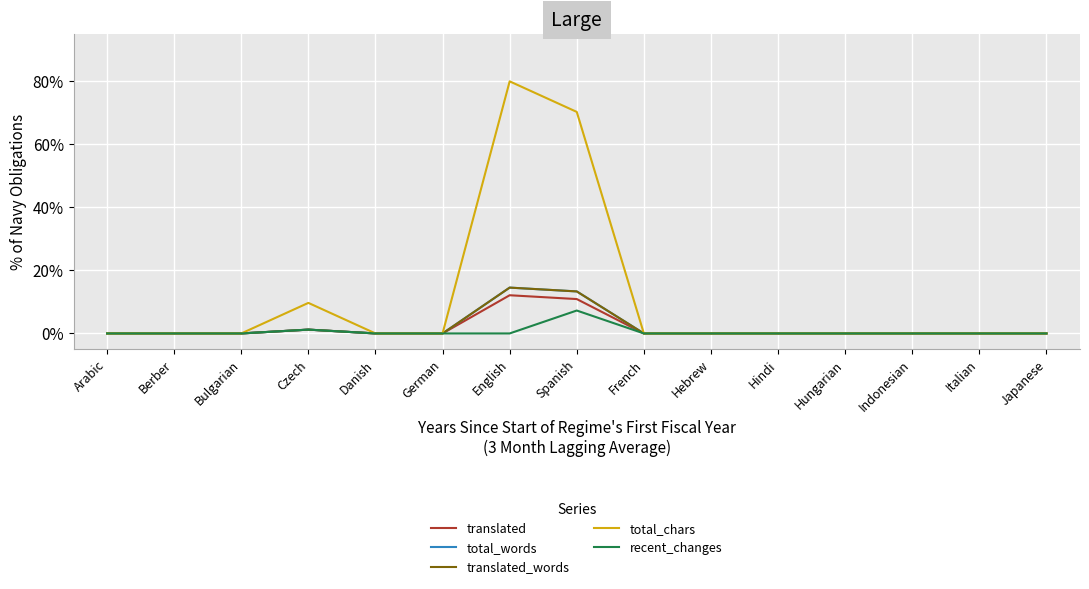

Which series has the largest total across all categories?

total_chars